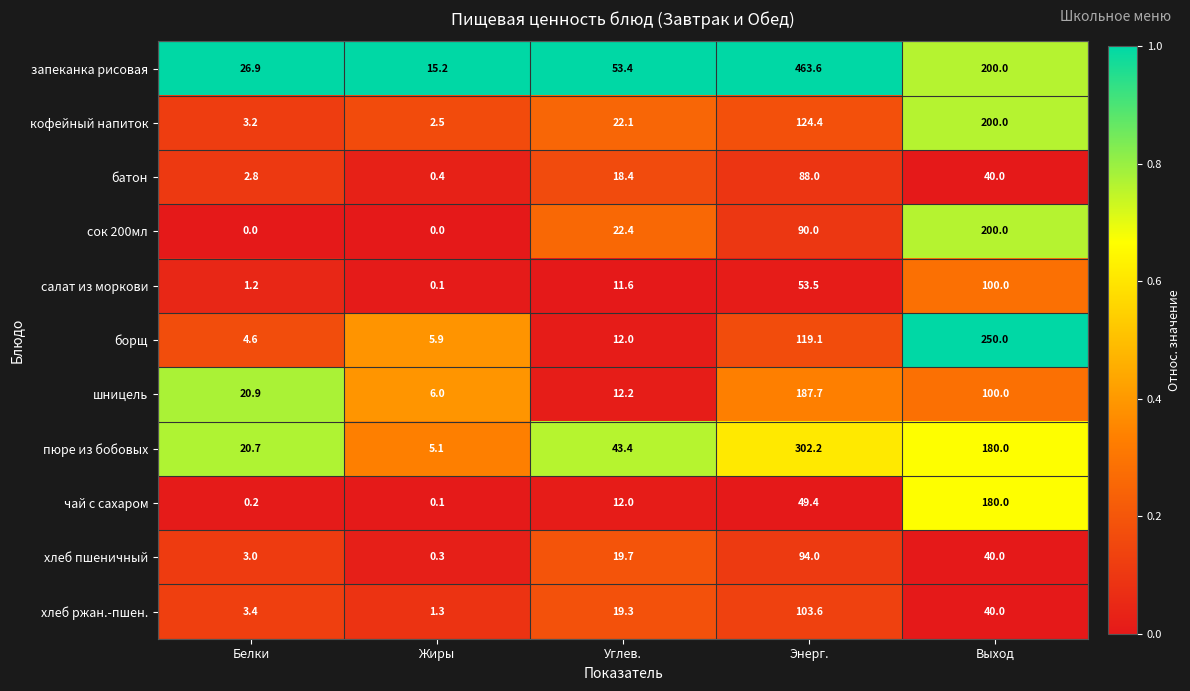

How many сок 200мл values are between 0 and 90?

4